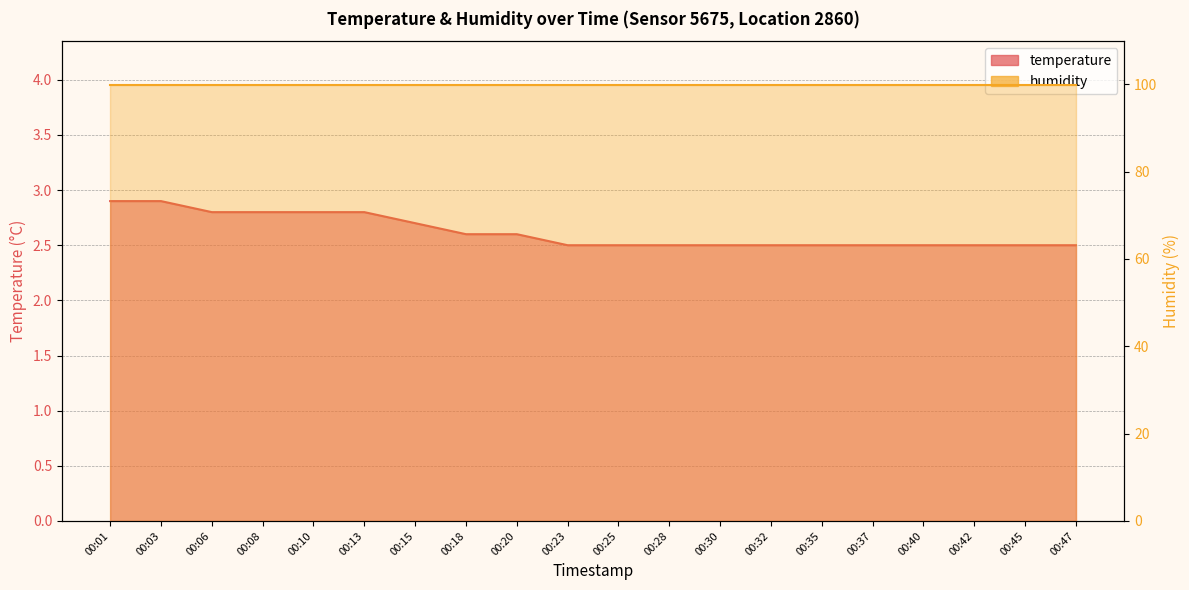

The chart shows a value of 0.6 at 00:28. True or false?

False